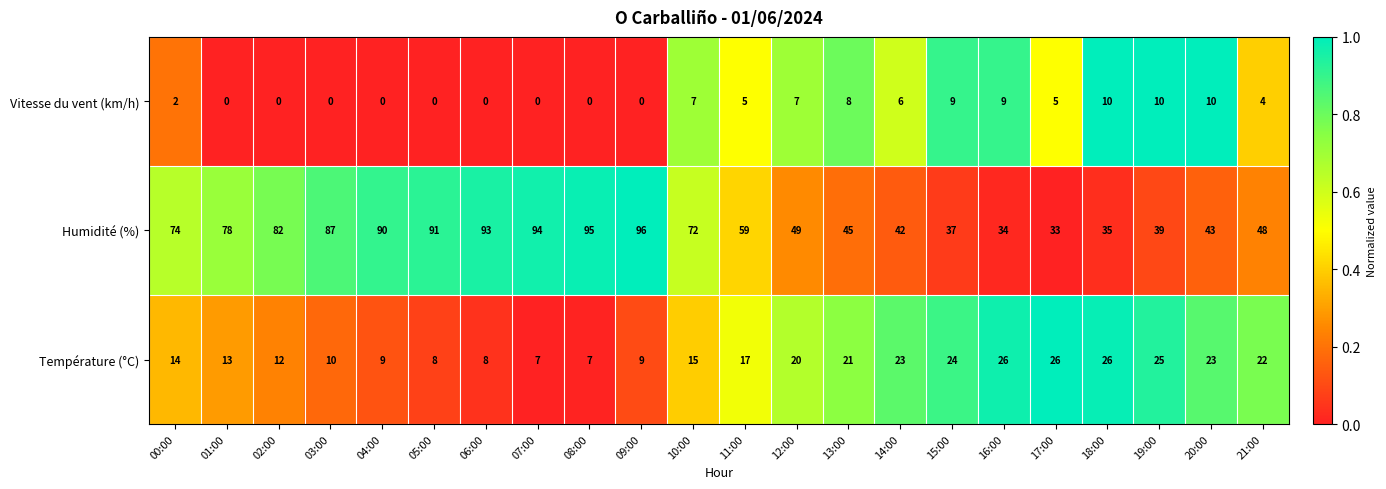

What is the average value of the Humidité (%) series?

64